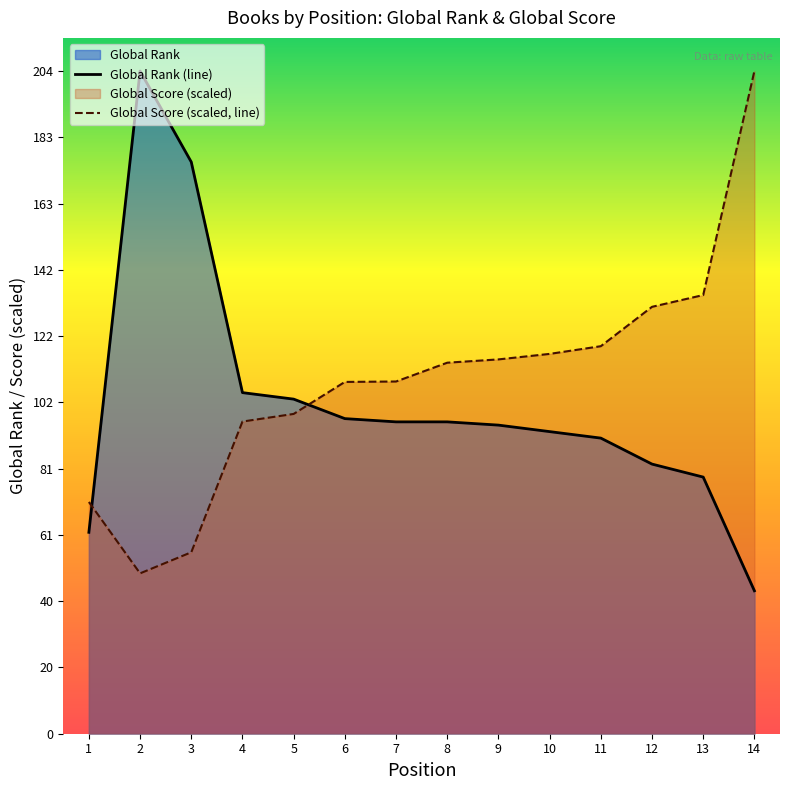

Where is the first local minimum for Global Score (scaled, line)?

2